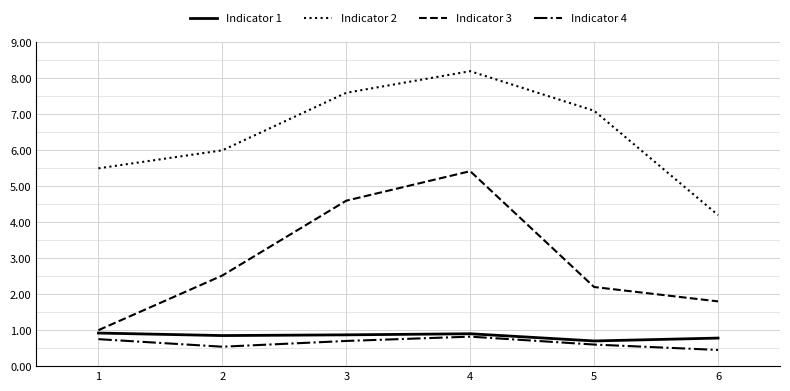

What is the difference between the Indicator 1 values at 5 and 3?

0.2